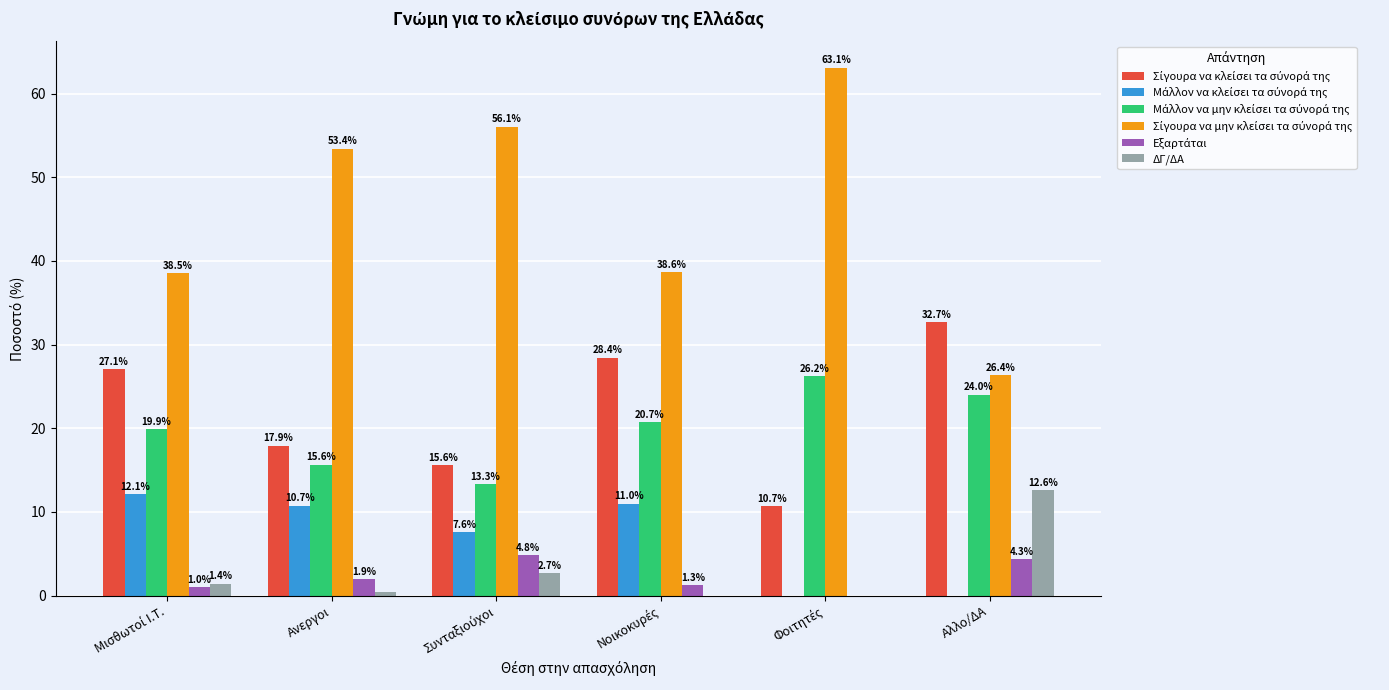

What is the lowest value of the Σίγουρα να μην κλείσει τα σύνορά της series?

26.4